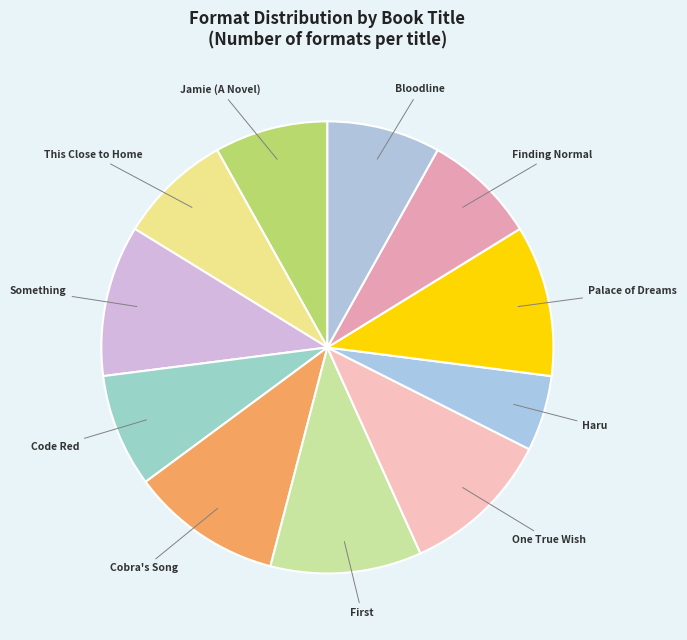

Which slice is the smallest?

Haru